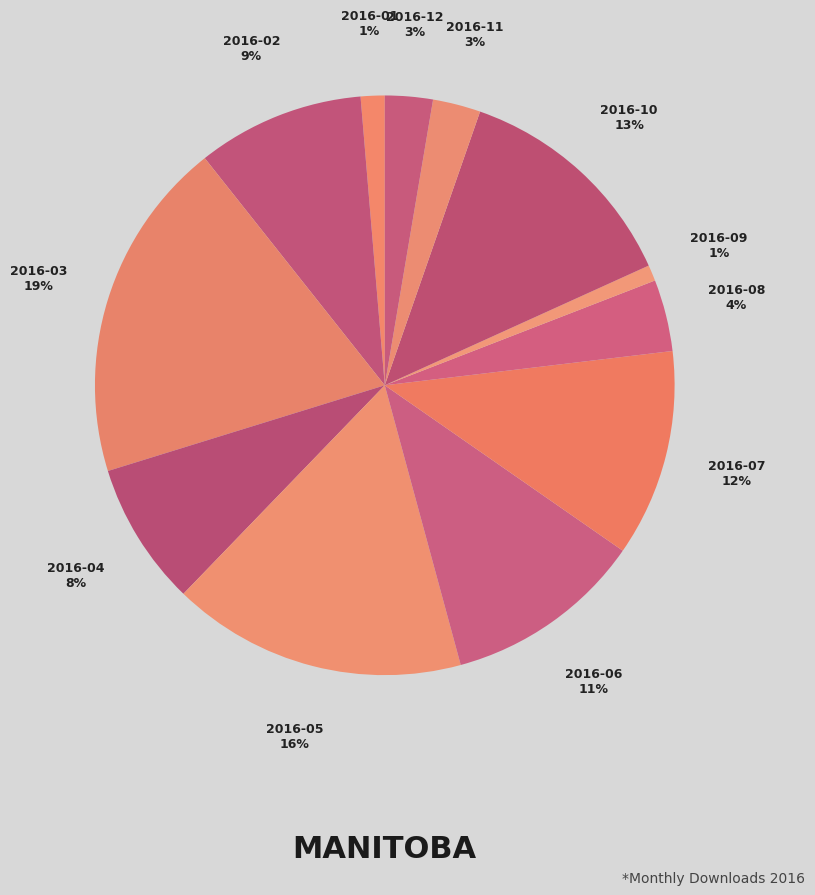

Count the number of slices in the pie.

12